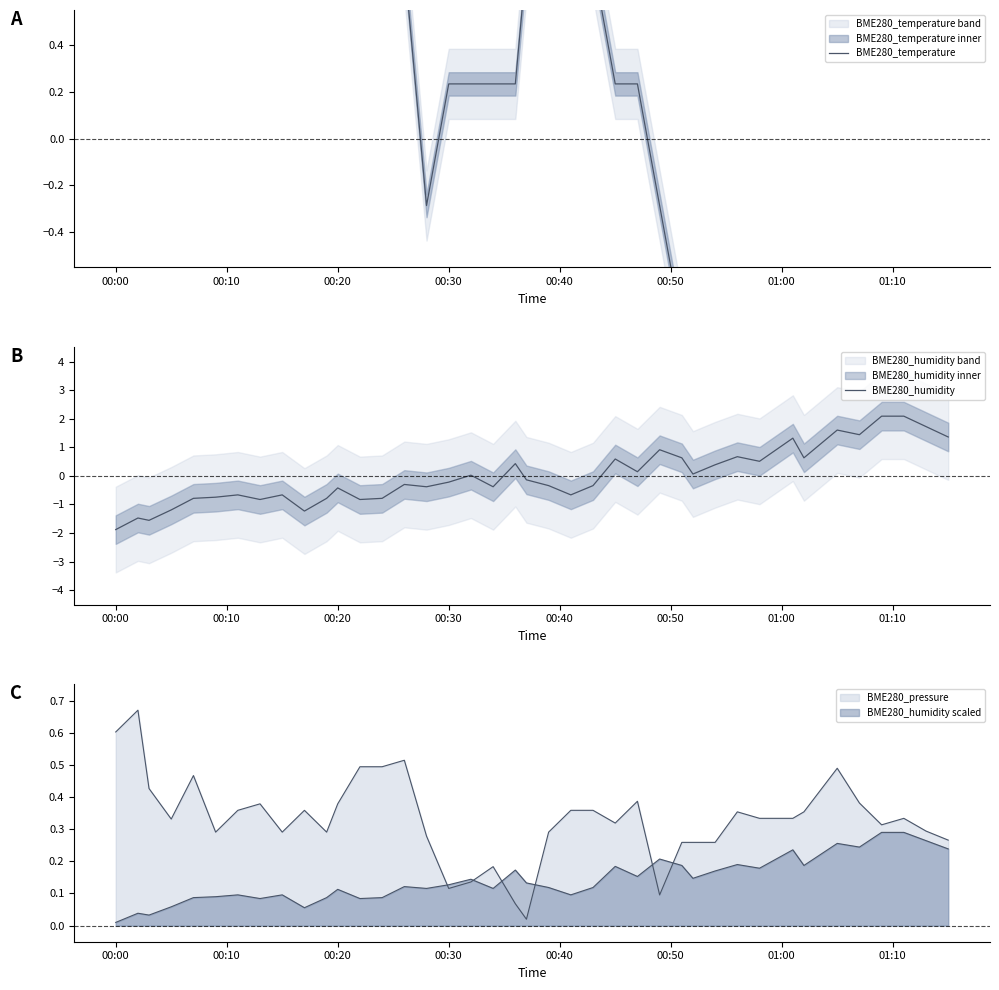

True or false: BME280_temperature has a value of -1.1 at 29.

False